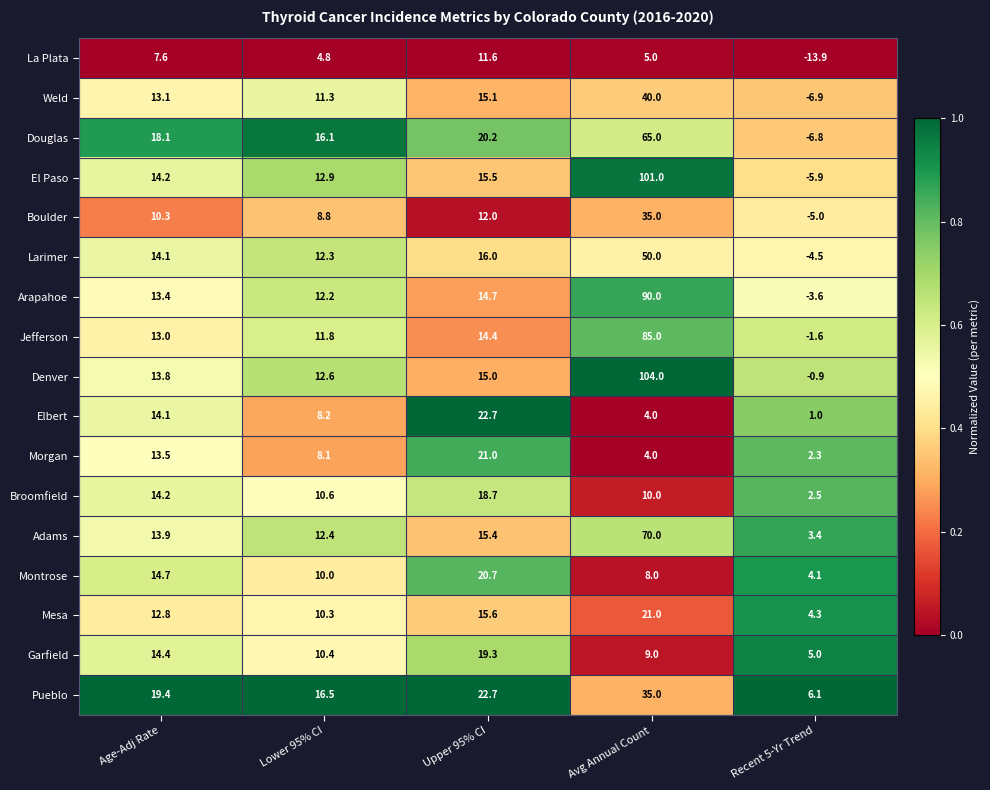

What is the sum of the Douglas values at Recent 5-Yr Trend and Avg Annual Count?

58.2